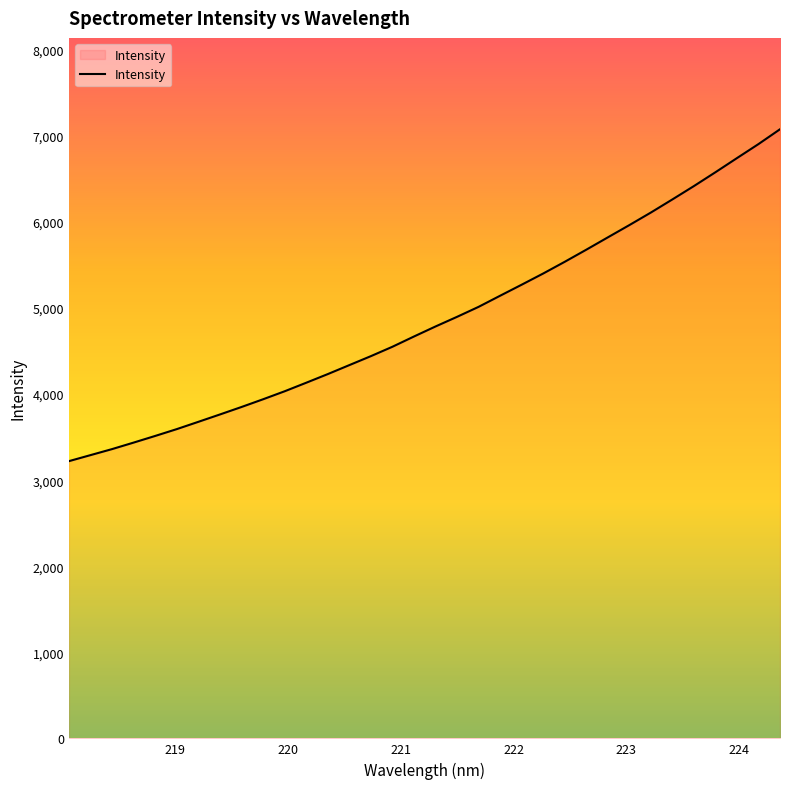

What is the maximum value shown in the chart?

7077.7